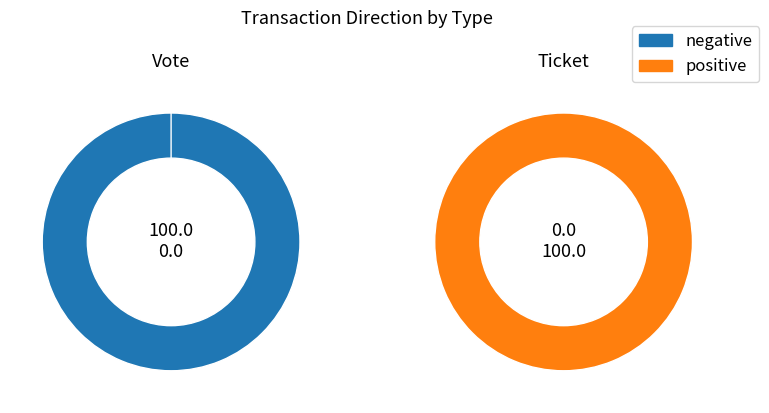

How many segments does this pie chart have?

2